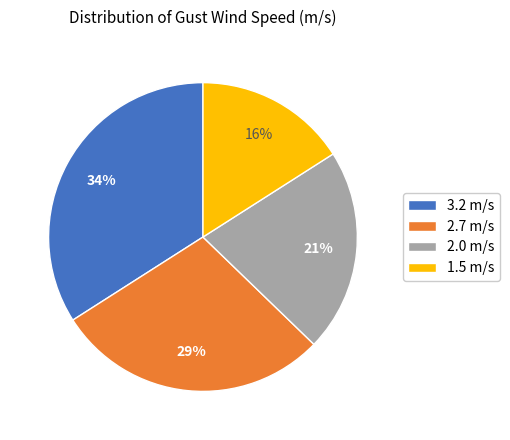

What is the largest slice in the pie chart?

3.2 m/s